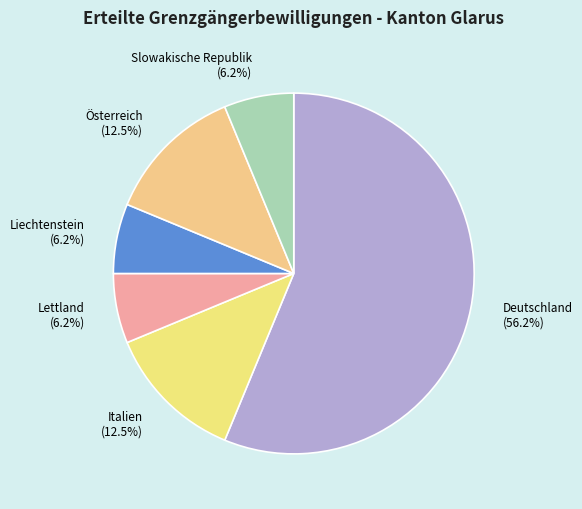

To the nearest percent, what is the combined percentage of Deutschland and Österreich?

69%